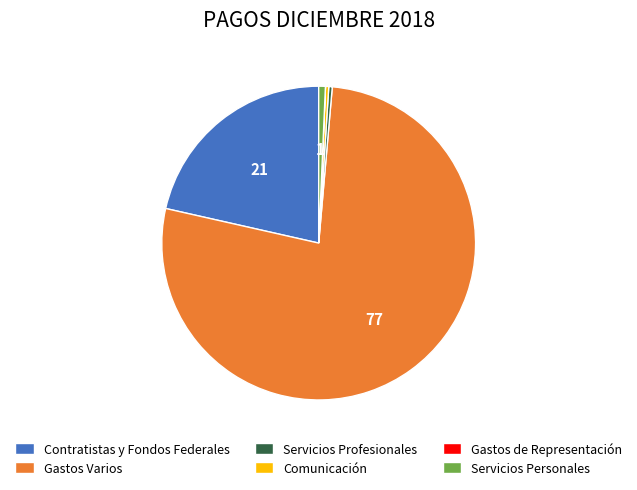

The Servicios Profesionales slice represents 0% of the pie. True or false?

True